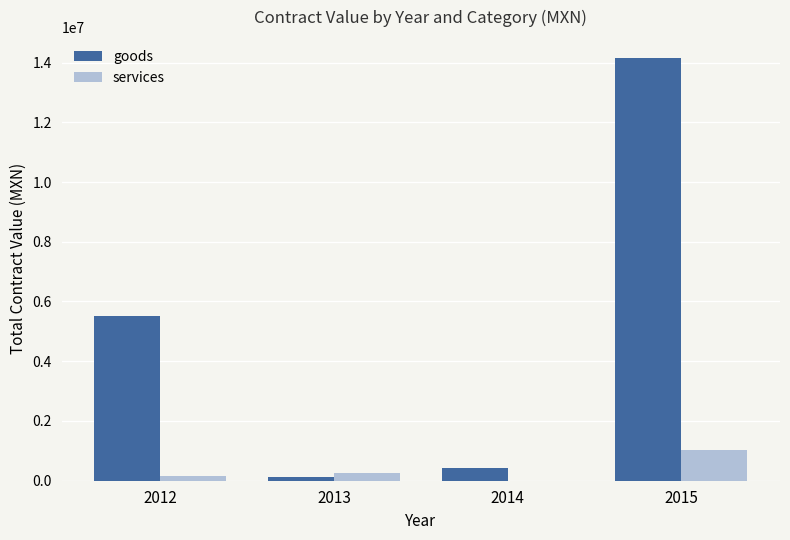

Which series has the largest total across all categories?

goods